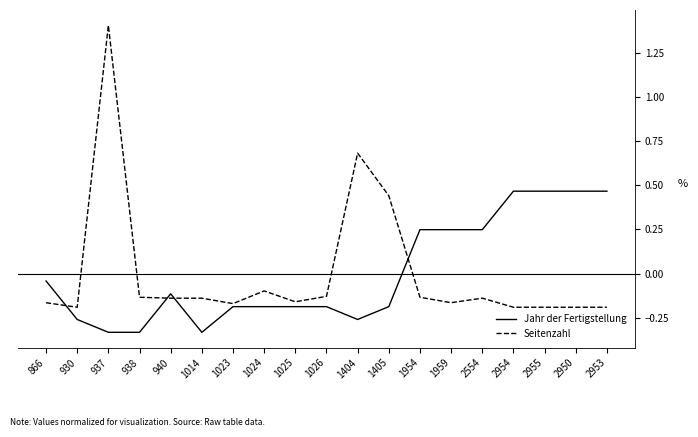

The Jahr der Fertigstellung series shows -0.1 at 930. True or false?

False